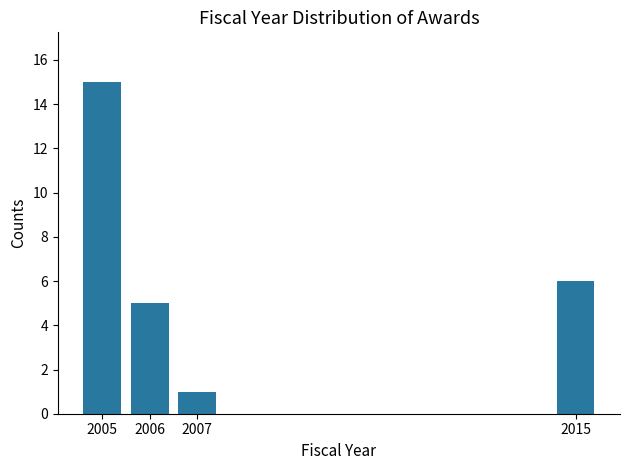

Reading right to left, what are all the values shown in this chart?

6	1	5	15